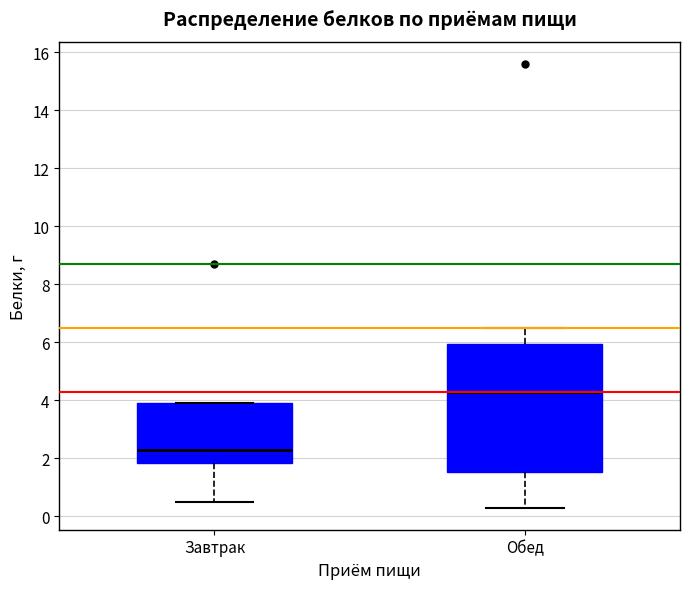

Reading left to right, read every box against the y-axis: the position of its median line, the range the box covers, and the ends of its whiskers. The values are not printed on the chart, so give them approximately, as read against the axis.

Завтрак: median 2.4, box 1.8 to 4.0, whiskers 0.6 to 4.0
Обед: median 4.4, box 1.6 to 6.0, whiskers 0.4 to 6.6